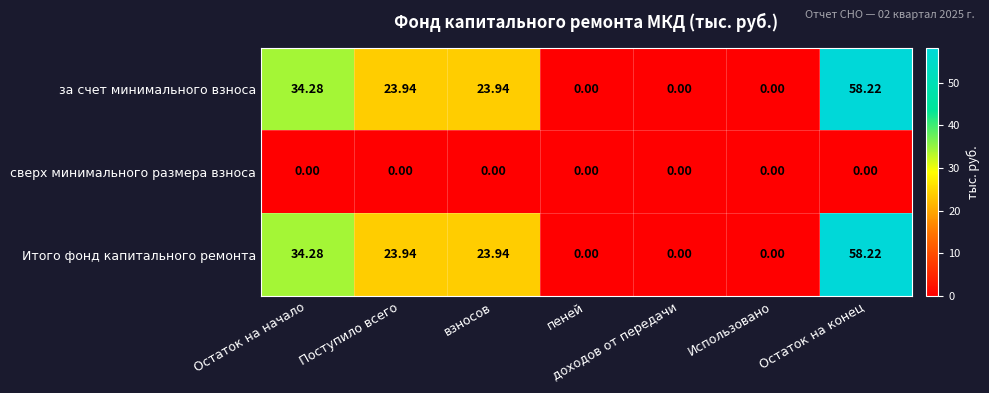

Where does the за счет минимального взноса series first go above 23?

Остаток на начало